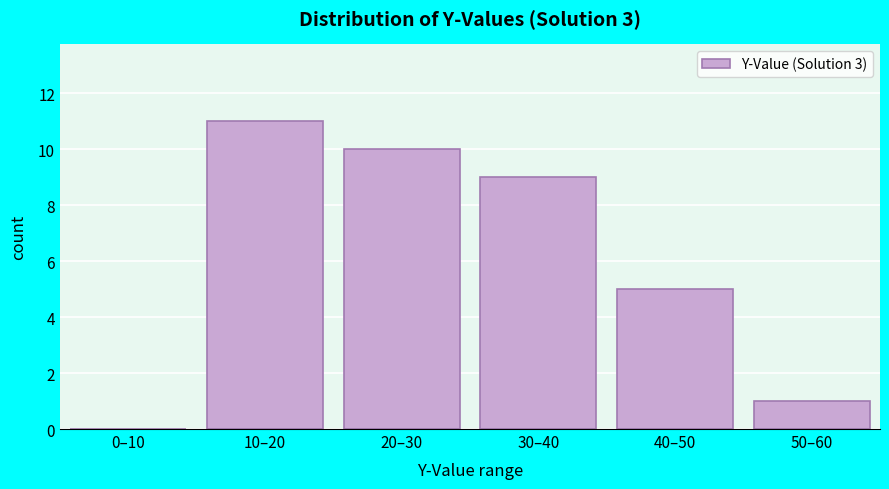

Reading left to right, list all the values displayed in this chart.

0–10=0	10–20=11	20–30=10	30–40=9	40–50=5	50–60=1